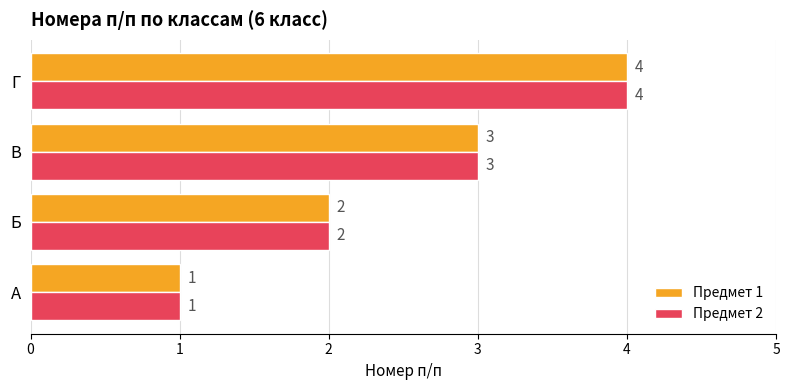

Which category has the lowest value across all series?

А